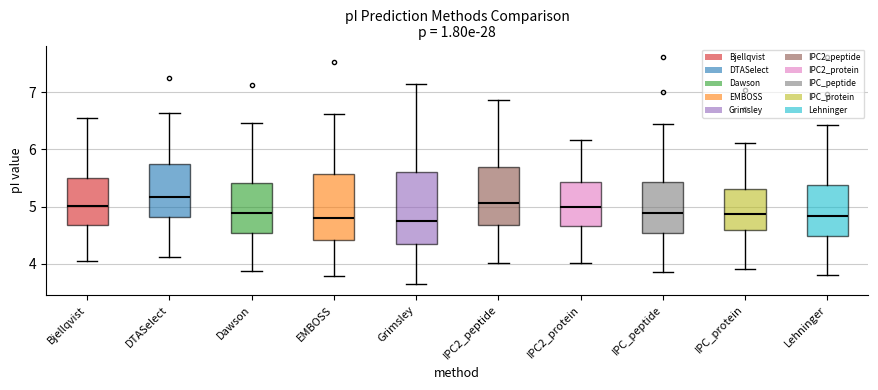

Reading left to right, read every box against the y-axis: the position of its median line, the range the box covers, and the ends of its whiskers. The values are not printed on the chart, so give them approximately, as read against the axis.

Bjellqvist: median 5.0, box 4.7 to 5.5, whiskers 4.1 to 6.5
DTASelect: median 5.2, box 4.8 to 5.8, whiskers 4.1 to 6.6
Dawson: median 4.9, box 4.5 to 5.4, whiskers 3.9 to 6.5
EMBOSS: median 4.8, box 4.4 to 5.6, whiskers 3.8 to 6.6
Grimsley: median 4.7, box 4.4 to 5.6, whiskers 3.7 to 7.1
IPC2_peptide: median 5.1, box 4.7 to 5.7, whiskers 4.0 to 6.9
IPC2_protein: median 5.0, box 4.7 to 5.4, whiskers 4.0 to 6.2
IPC_peptide: median 4.9, box 4.5 to 5.4, whiskers 3.9 to 6.4
IPC_protein: median 4.9, box 4.6 to 5.3, whiskers 3.9 to 6.1
Lehninger: median 4.8, box 4.5 to 5.4, whiskers 3.8 to 6.4